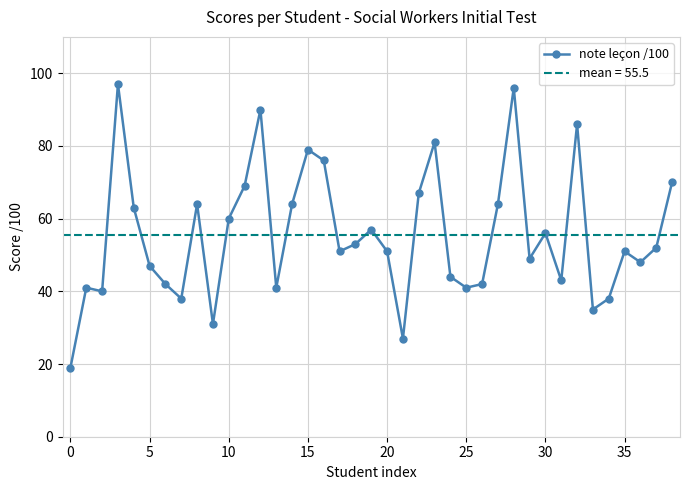

True or false: the data has more than 1 interior local peaks.

True